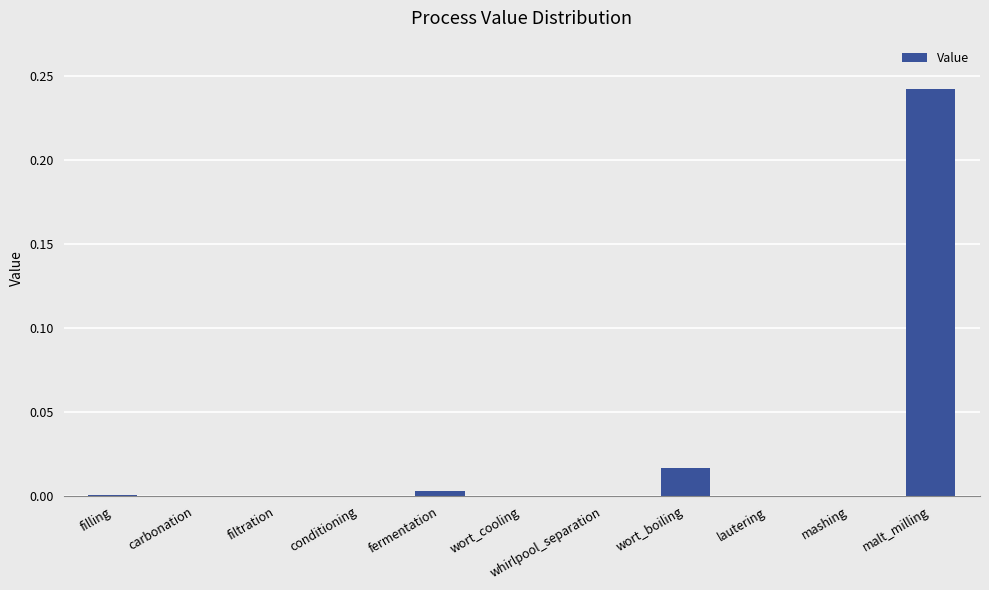

What is the sum of all values?

0.3